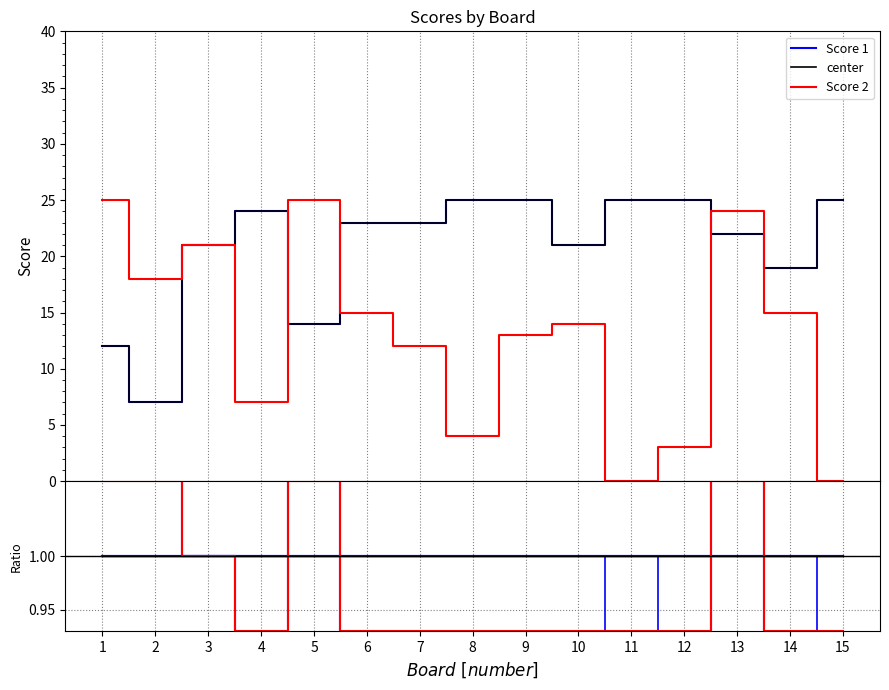

At which label is Score 1 closest to 16?

5